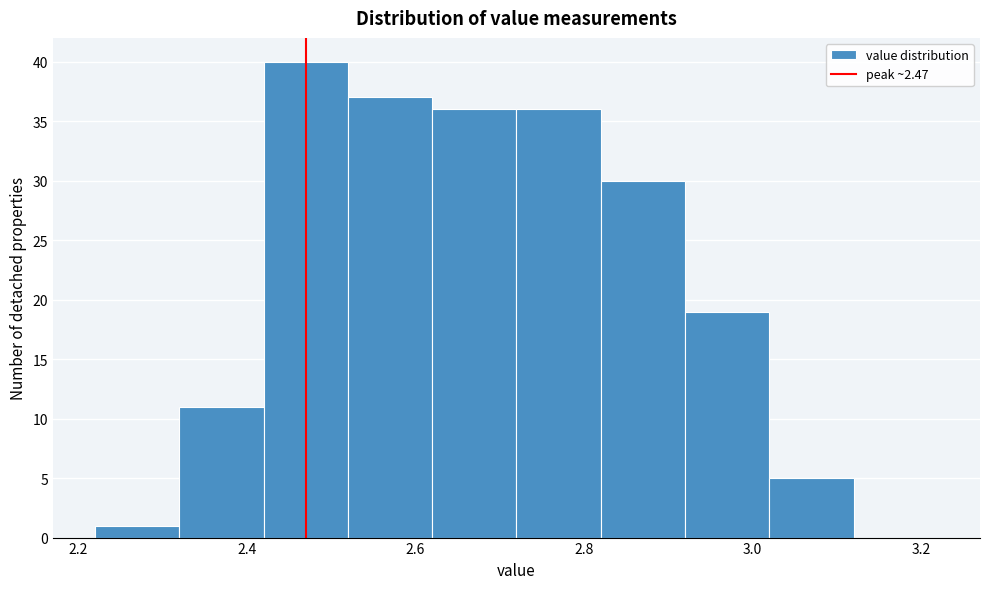

Over which range of the x-axis is the bar tallest?

2.42 to 2.52